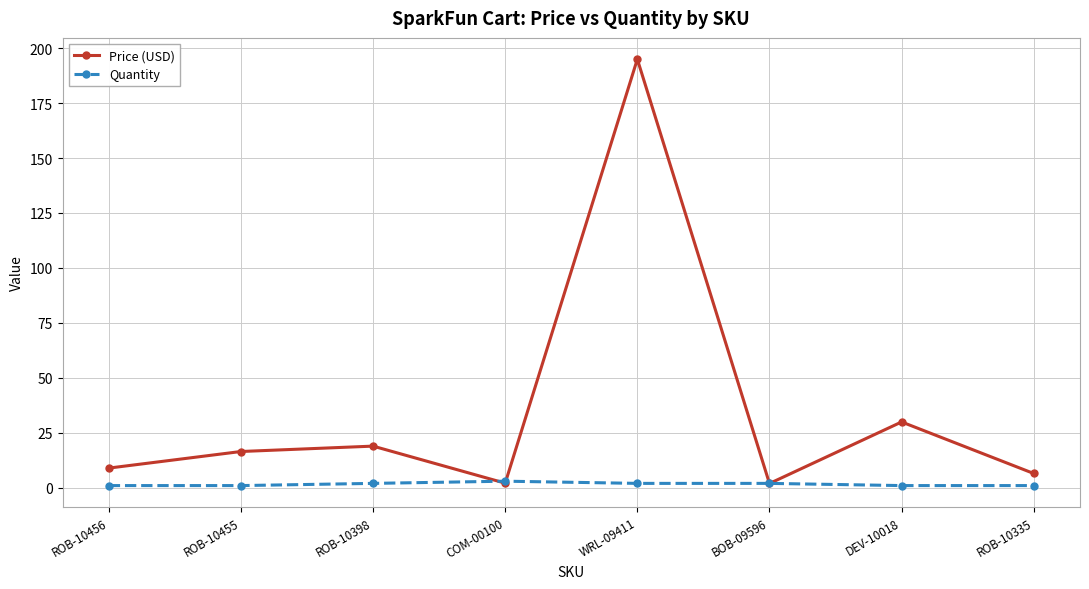

True or false: Price (USD) has a value of 28.0 at ROB-10455.

False